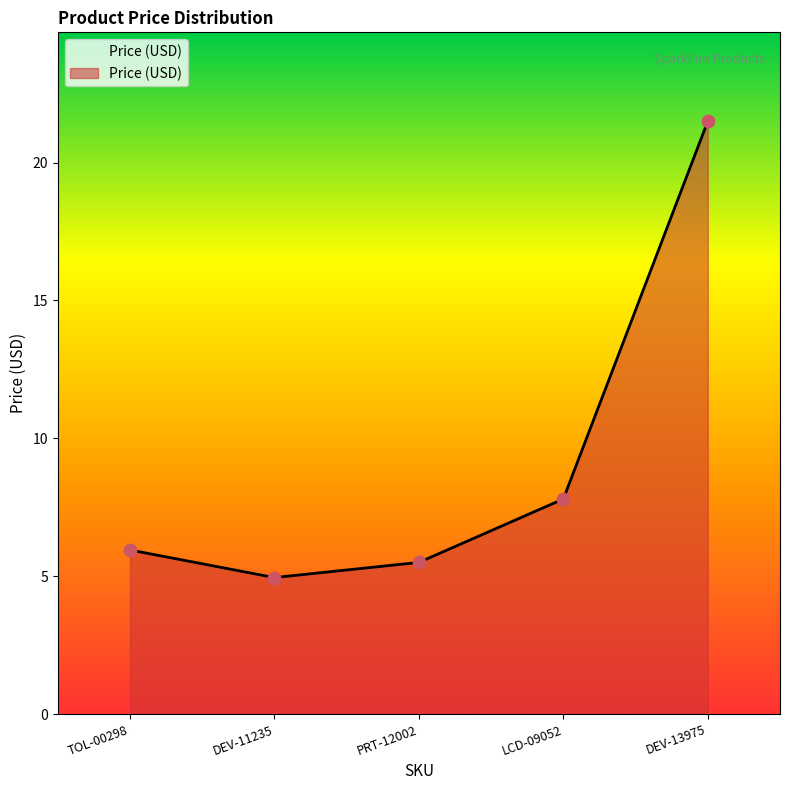

Between TOL-00298 and DEV-11235, which is larger?

TOL-00298